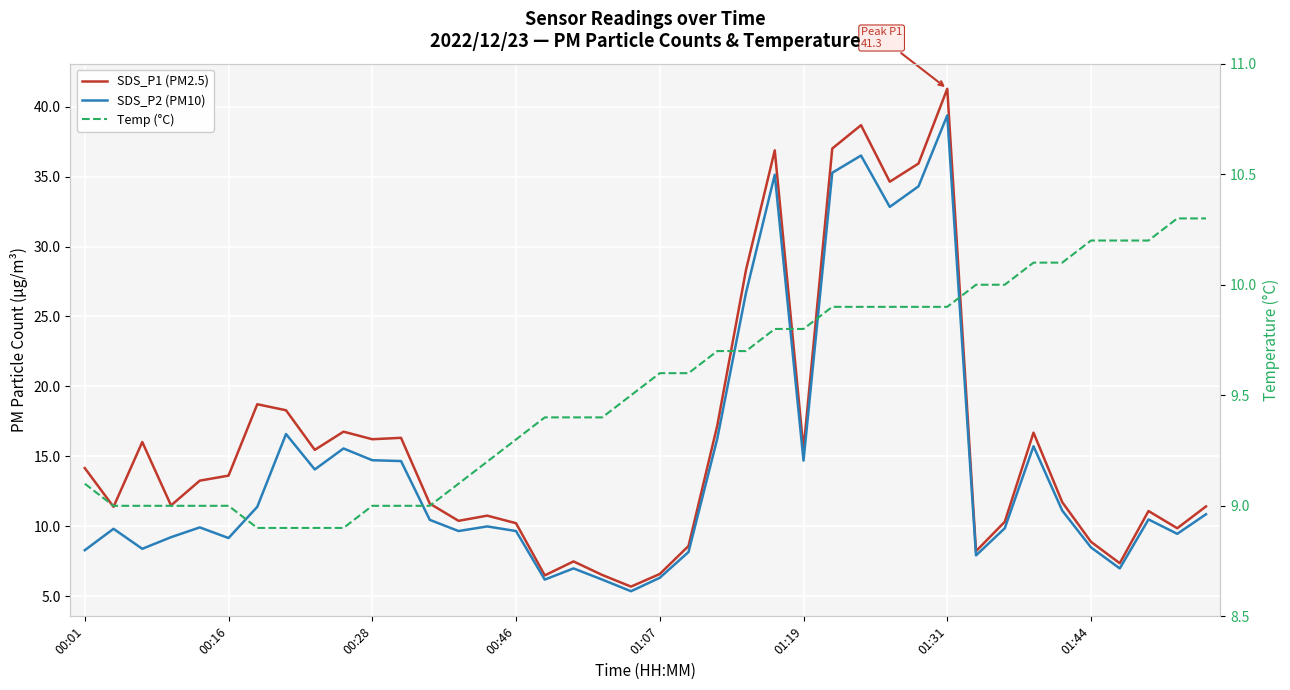

In SDS_P1 (PM2.5), how many points are higher than both neighbors (excluding endpoints)?

11